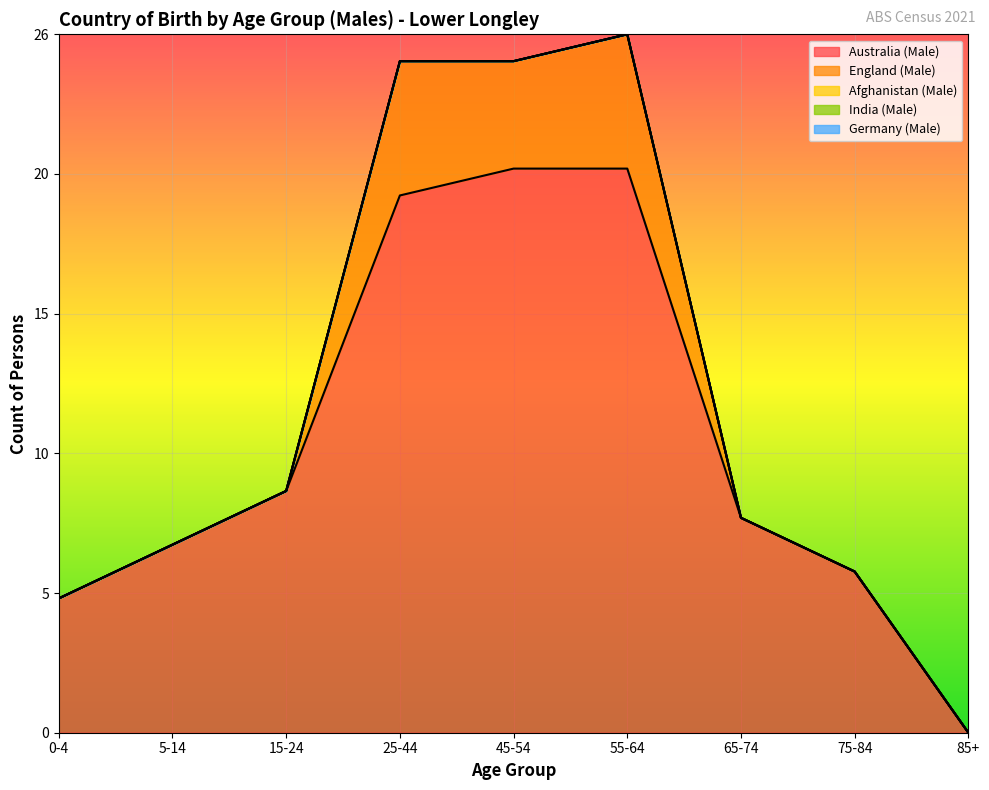

At which category does England (Male) reach its first local valley?

45-54